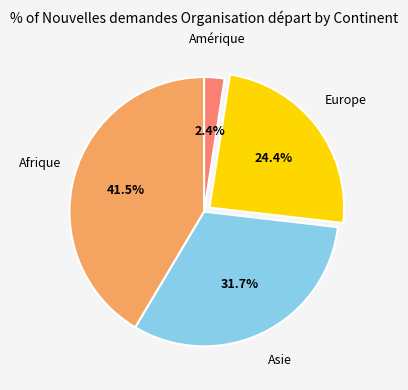

Does any single category account for the majority?

No